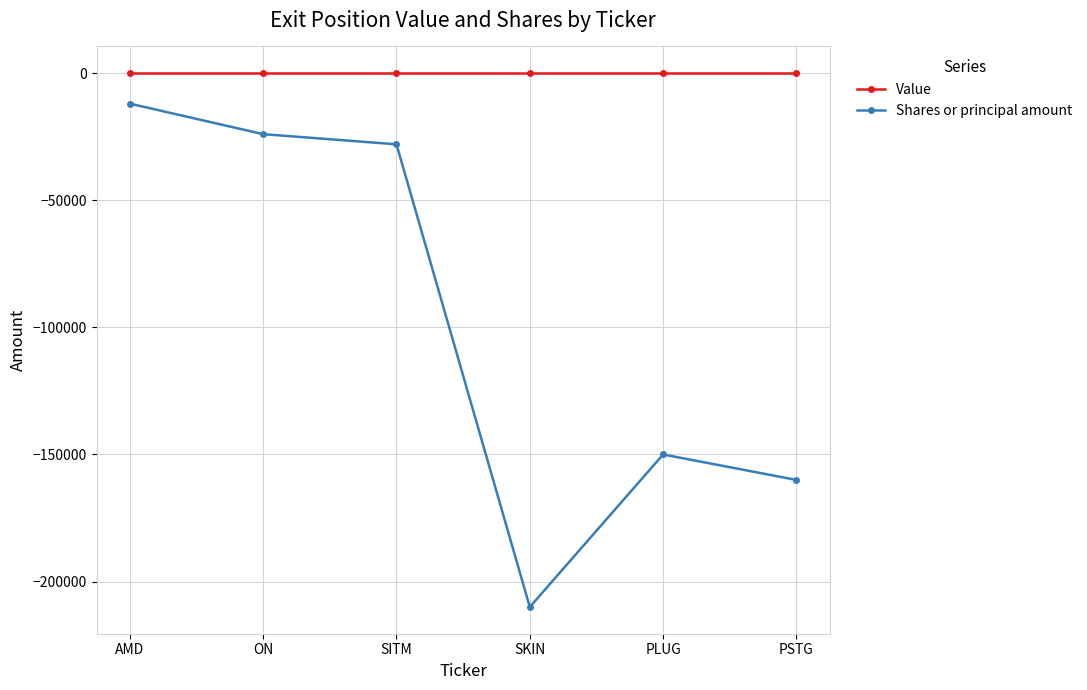

At which label does Shares or principal amount first exceed -28000?

AMD